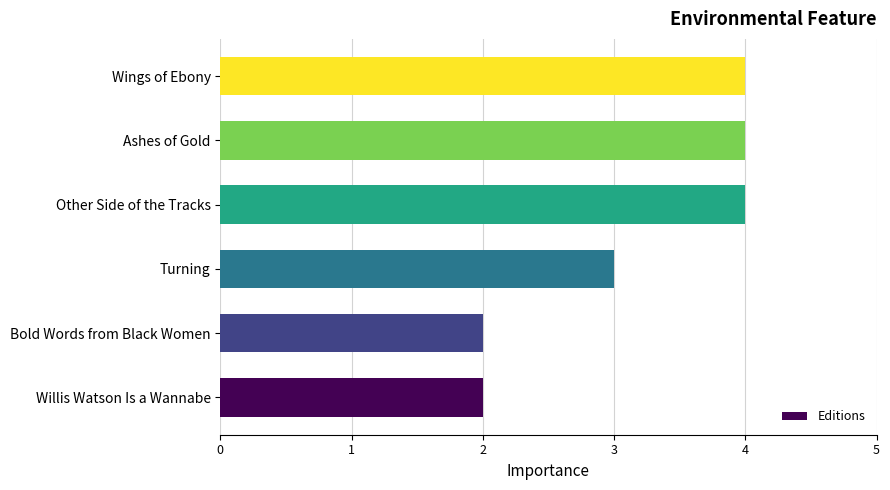

What is the change in value from Turning to Other Side of the Tracks?

+1